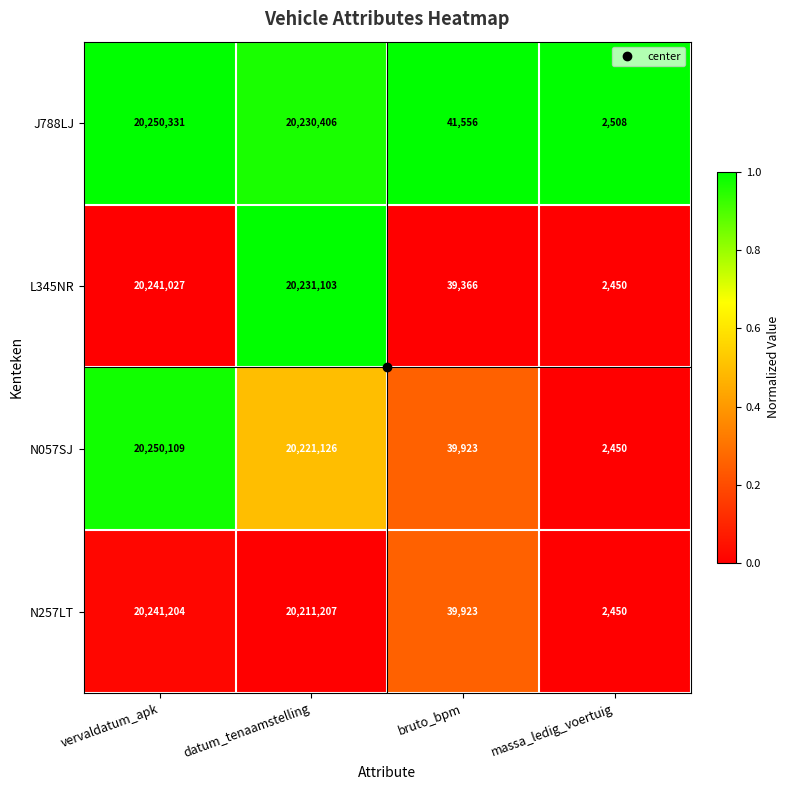

What is the maximum value shown in the chart?

20250331